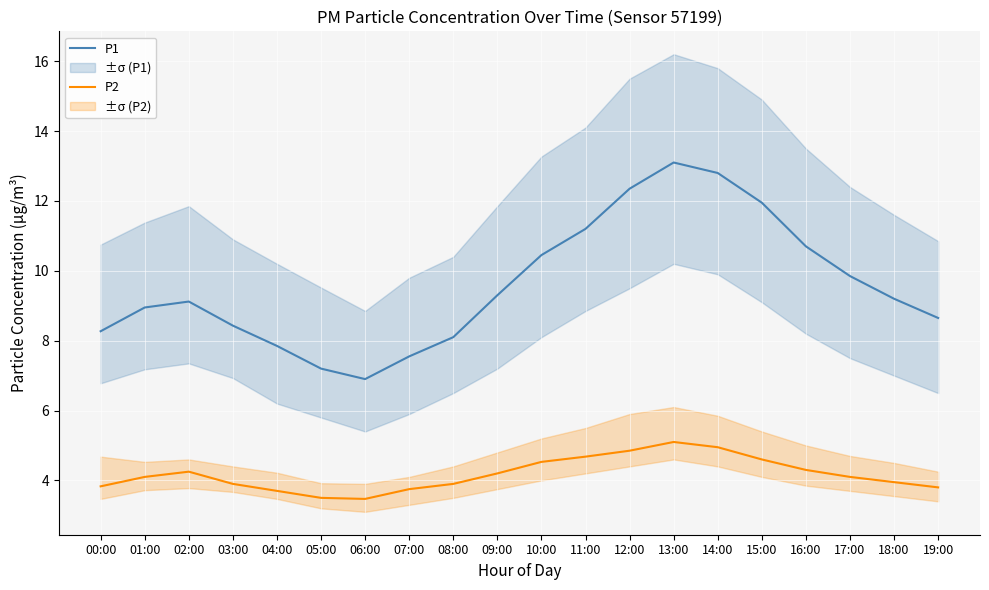

At which category is the sum across all series the highest?

13:00